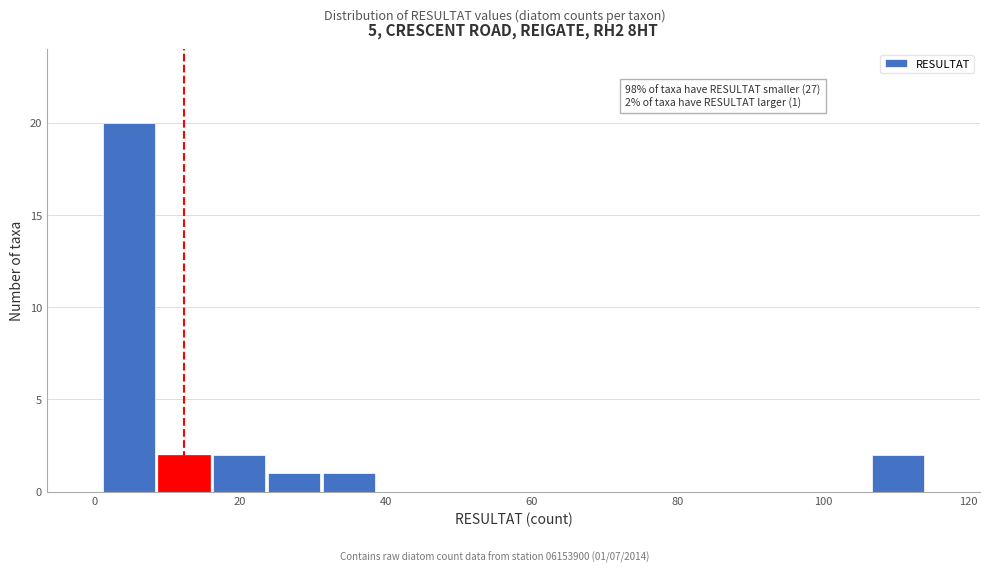

Around what value on the x-axis is the tallest bar? Give the approximate position of its centre, as read against the axis.

4